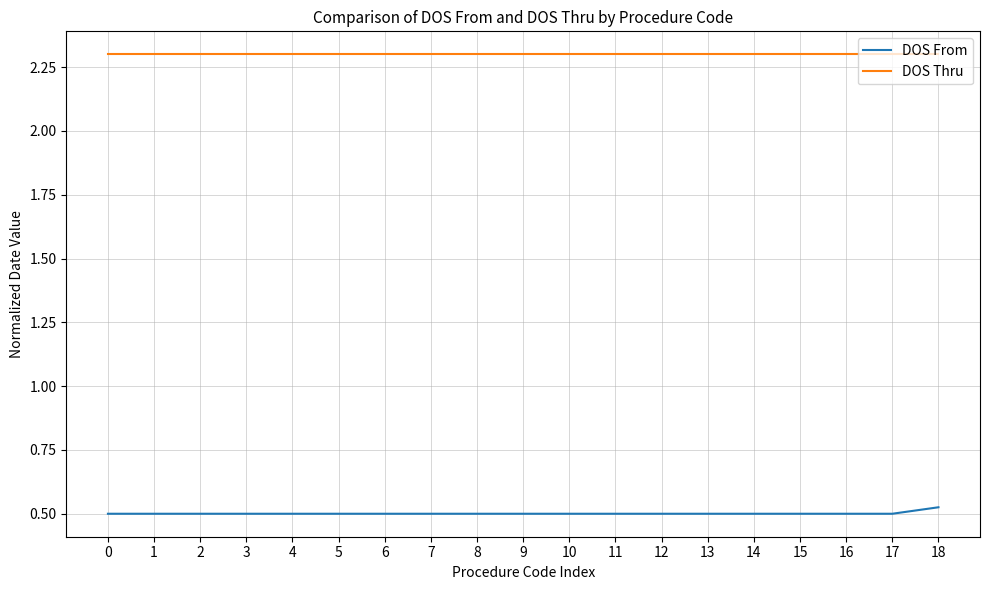

Which series has the largest range (max minus min)?

DOS From